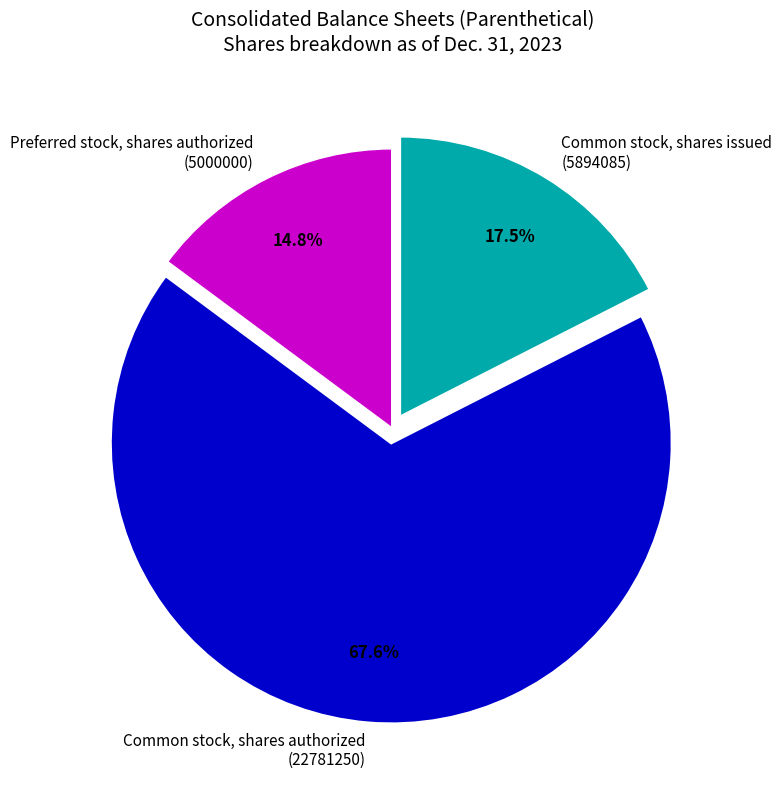

What is the majority slice?

Common stock, shares authorized